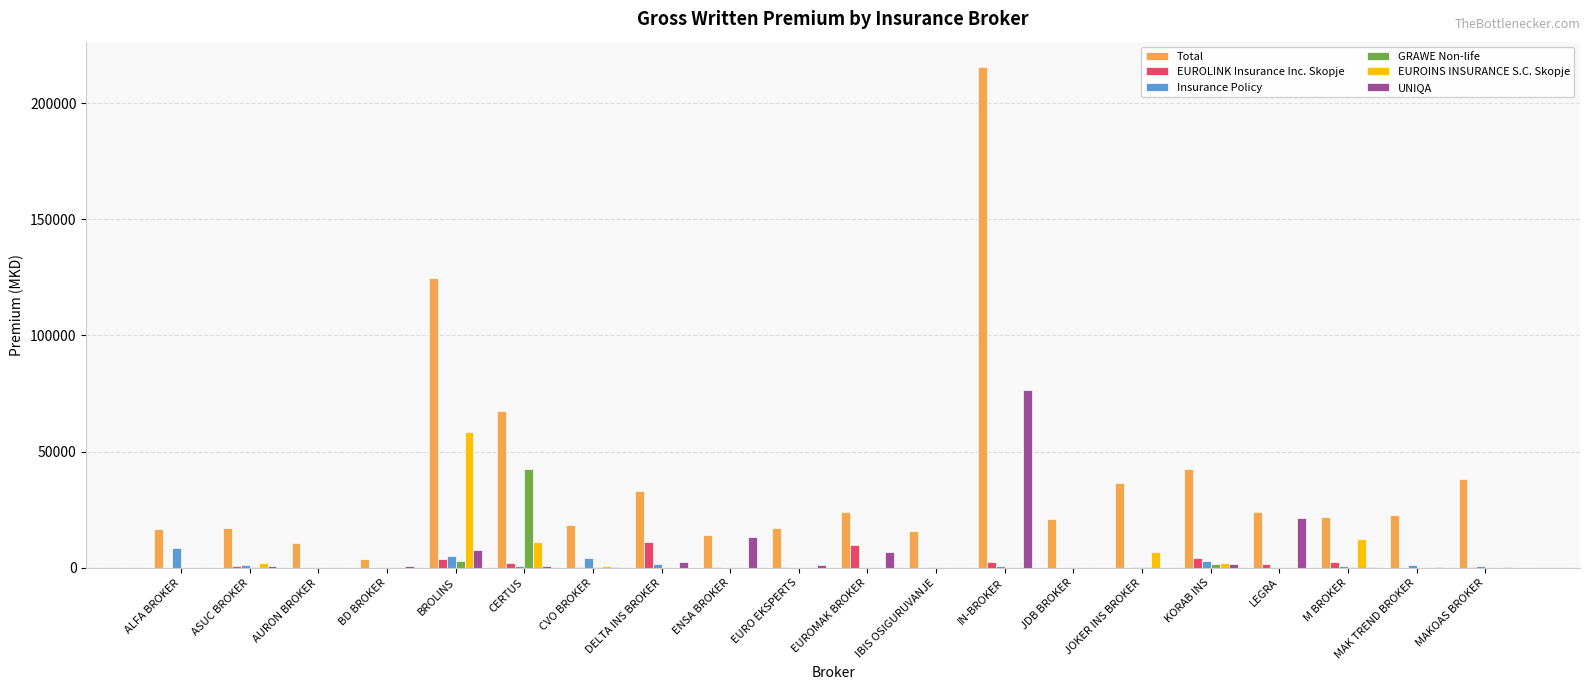

Is it true that EUROINS INSURANCE S.C. Skopje equals 0 at BD BROKER?

True